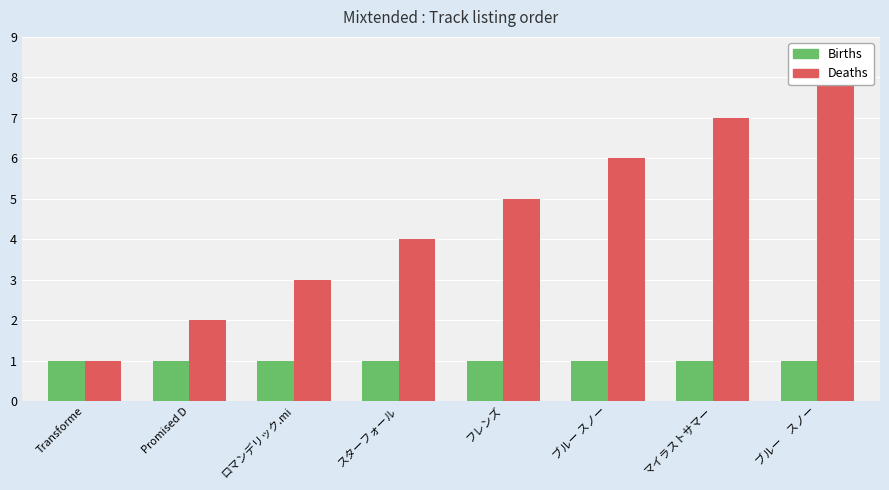

How many groups of bars are there?

8